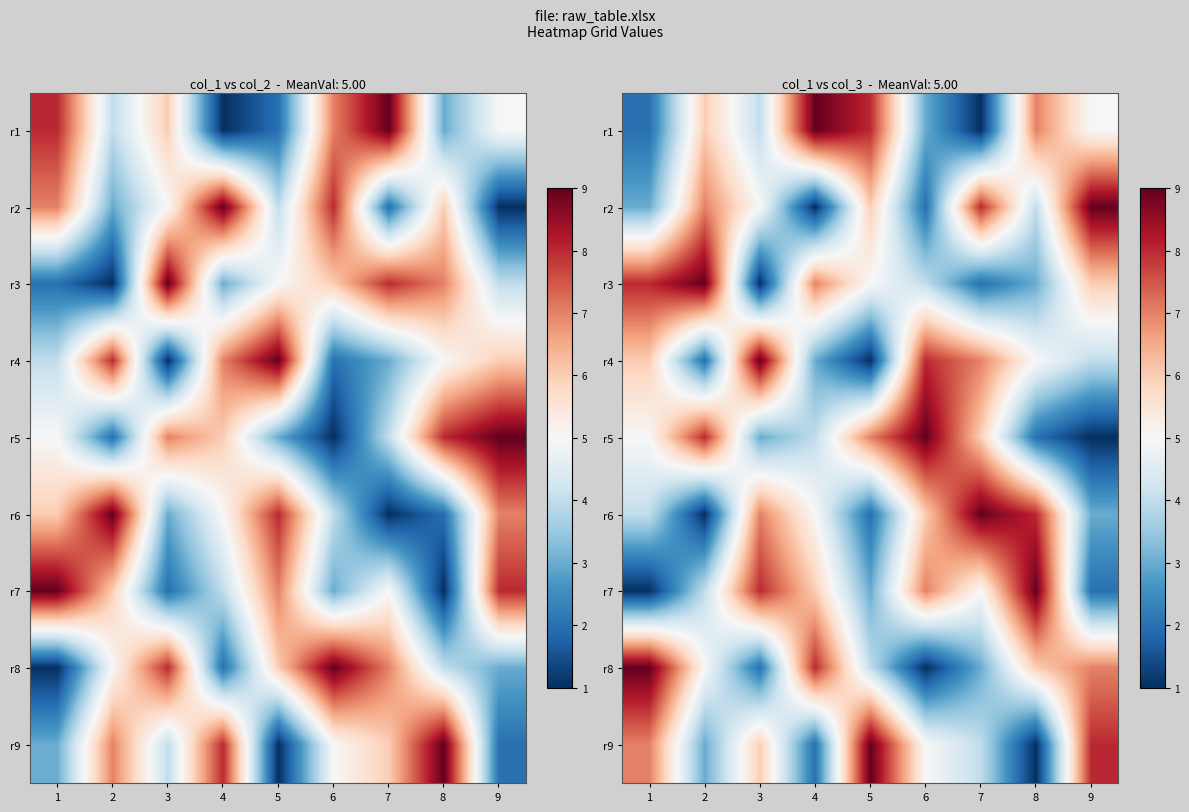

What is the approximate value of r1 at 4?

9